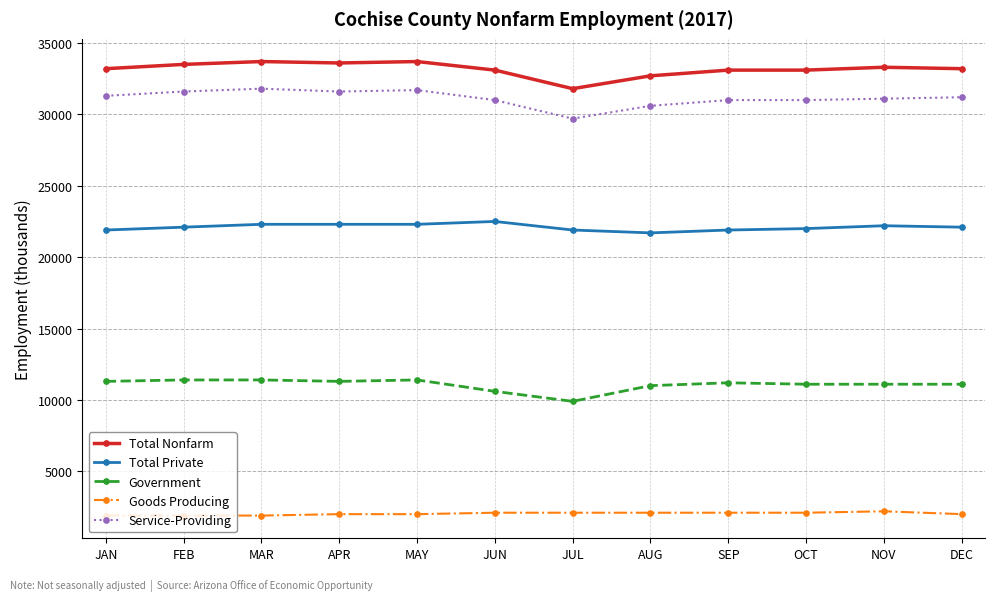

At SEP, list the series in order from smallest to largest.

Goods Producing, Government, Total Private, Service-Providing, Total Nonfarm